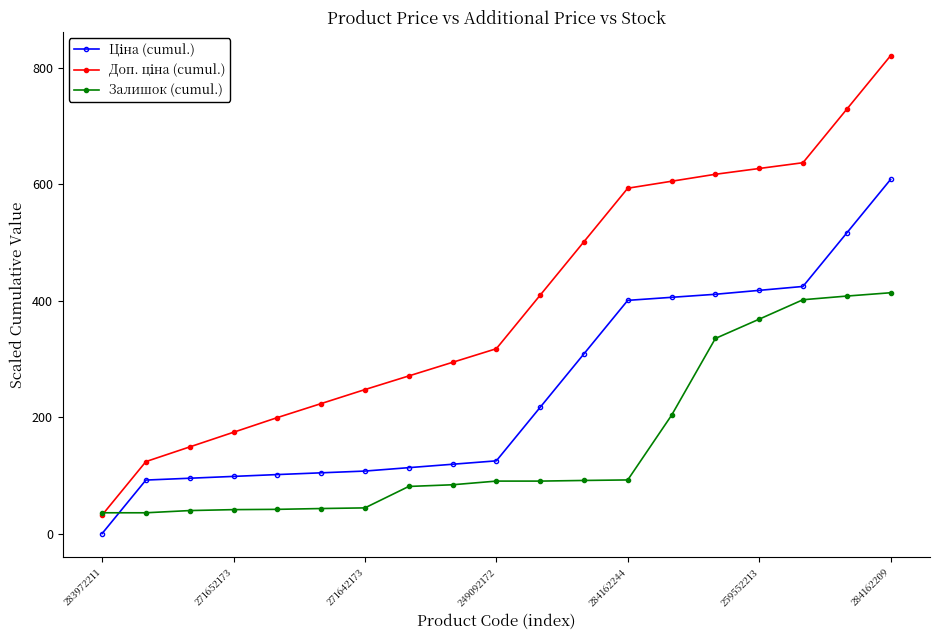

What is the lowest value of the Залишок (cumul.) series?

36.0